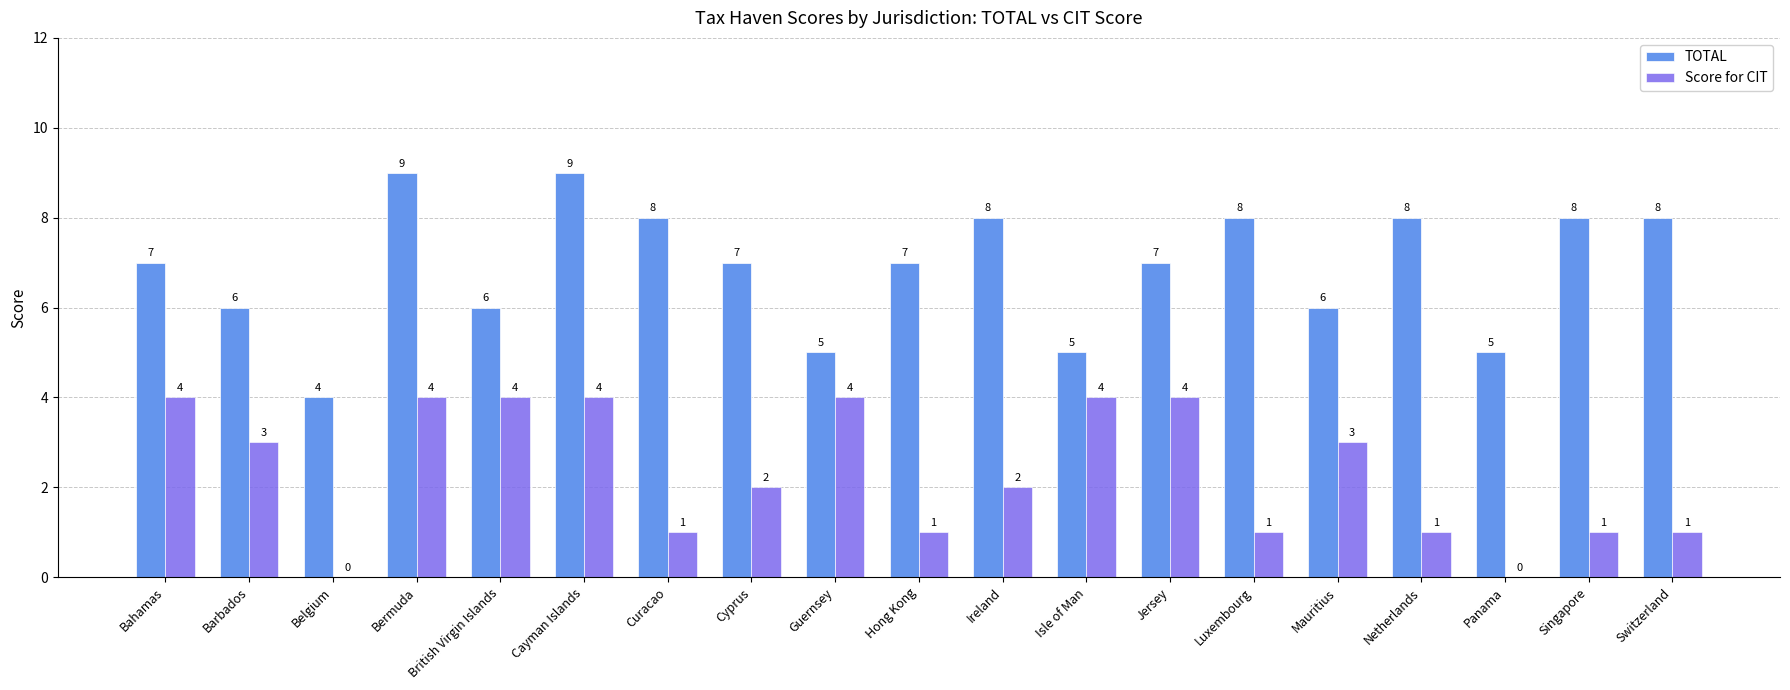

Which series changed the most between Netherlands and Panama?

TOTAL